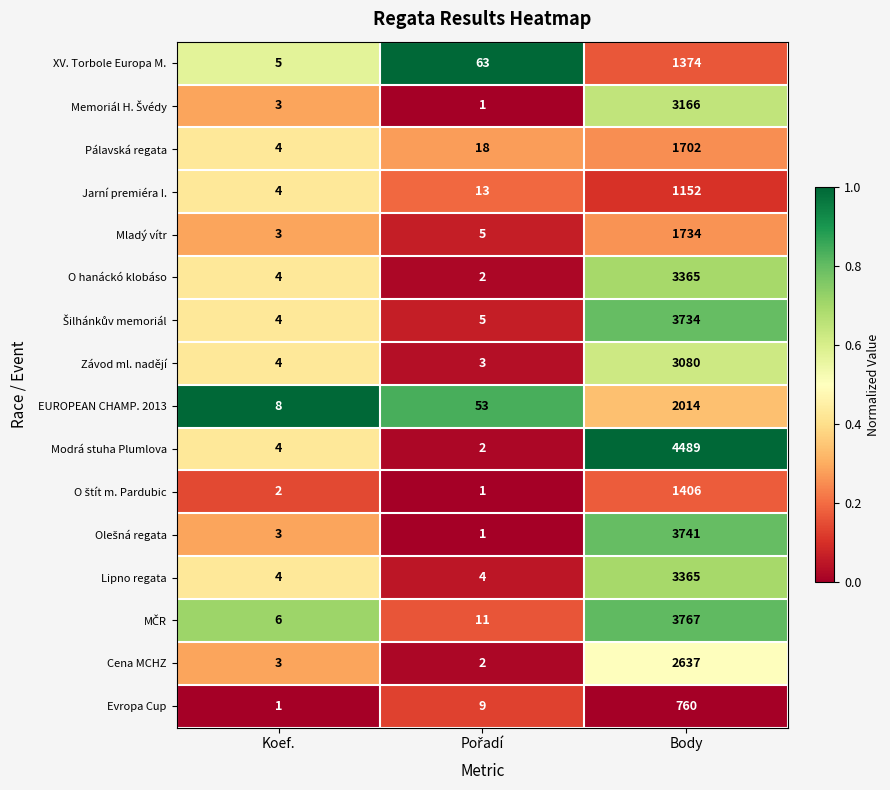

Which series has the widest spread of values?

Modrá stuha Plumlova